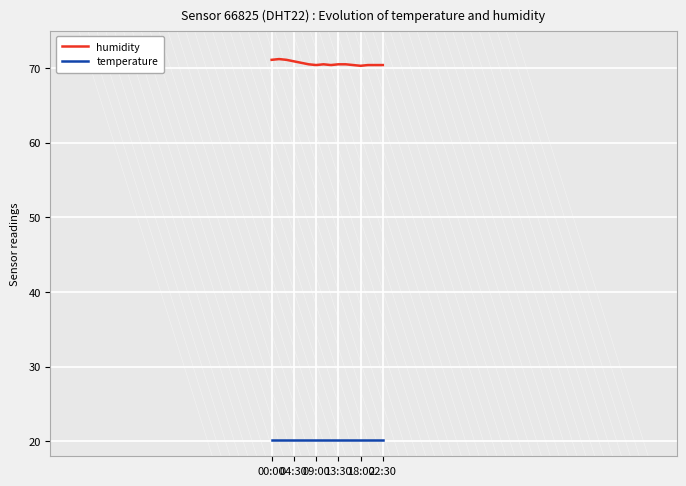

Which series has the largest range (max minus min)?

humidity